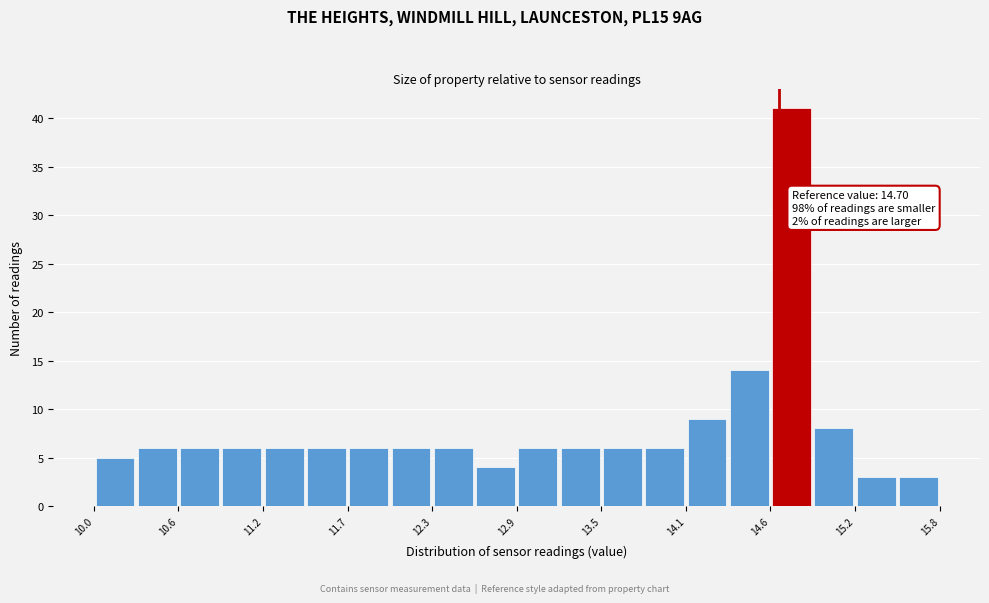

Read against the x-axis, roughly where is the centre of the tallest bar?

14.8